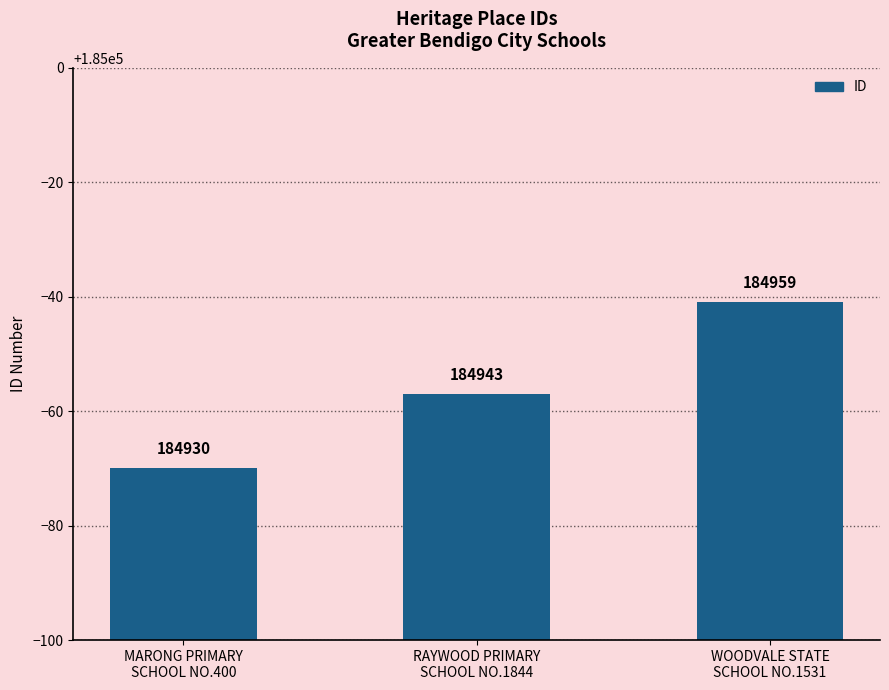

How many data points are less than 184943?

1